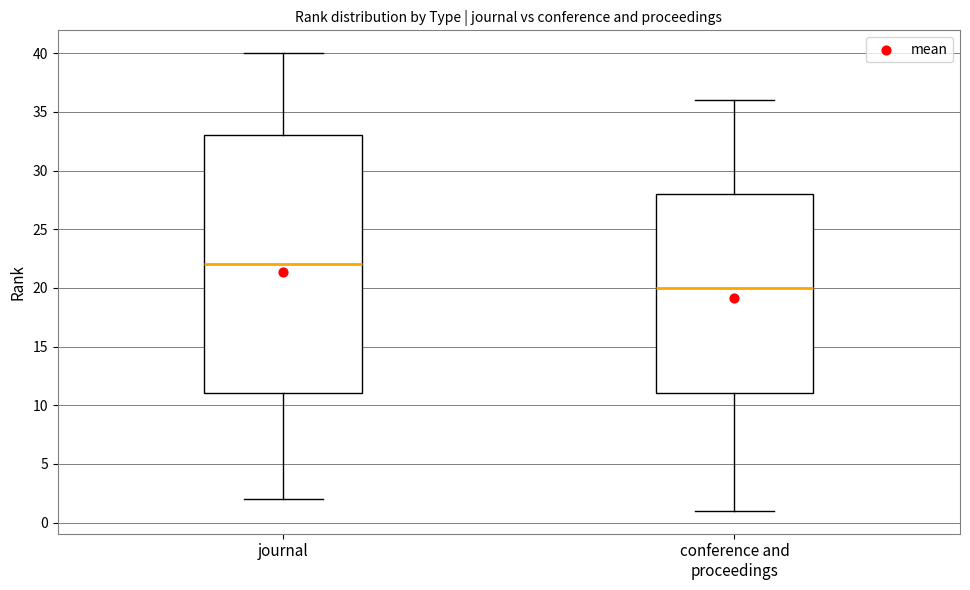

Reading left to right, transcribe this box plot: for each box, give where its median line is, the range the box spans, and where its two whiskers end, as read against the y-axis. The values are not printed on the chart, so give them approximately, as read against the axis.

journal: median 22, box 11 to 33, whiskers 2 to 40
conference and proceedings: median 20, box 11 to 28, whiskers 1 to 36